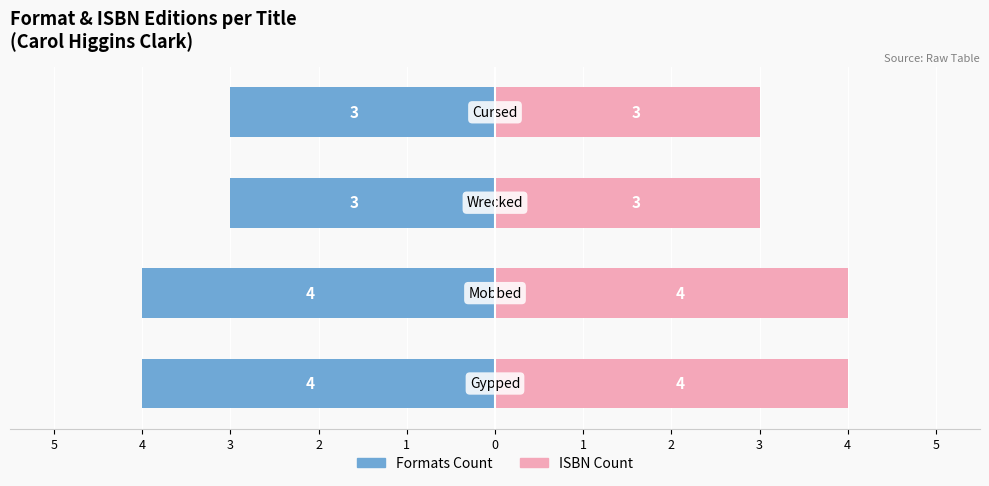

Reading left to right, extract all data points from this chart.

Formats Count: 1=-4	2=-4	3=-3	4=-3
ISBN Count: 1=4	2=4	3=3	4=3